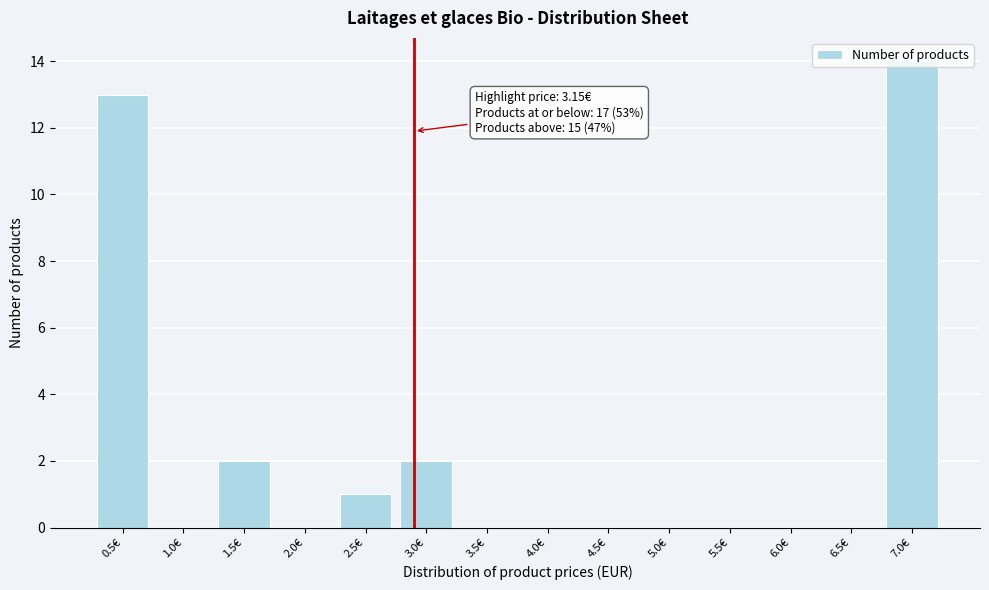

What is the maximum value shown in the chart?

14